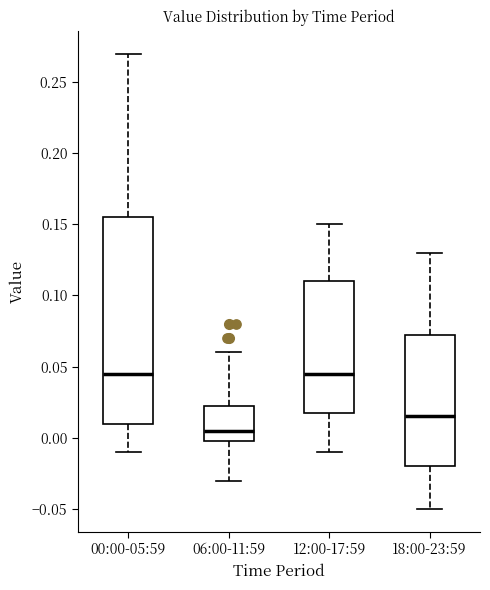

Reading left to right, read every box against the y-axis: the position of its median line, the range the box covers, and the ends of its whiskers. The values are not printed on the chart, so give them approximately, as read against the axis.

00:00-05:59: median 0.045, box 0.010 to 0.155, whiskers -0.010 to 0.270
06:00-11:59: median 0.005, box 0.000 to 0.025, whiskers -0.030 to 0.060
12:00-17:59: median 0.045, box 0.020 to 0.110, whiskers -0.010 to 0.150
18:00-23:59: median 0.015, box -0.020 to 0.075, whiskers -0.050 to 0.130